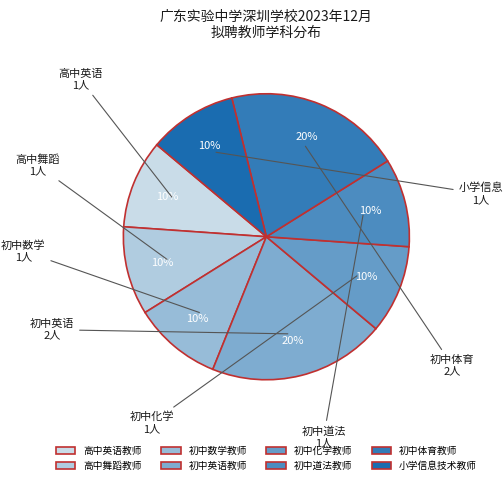

Count the number of slices in the pie.

8